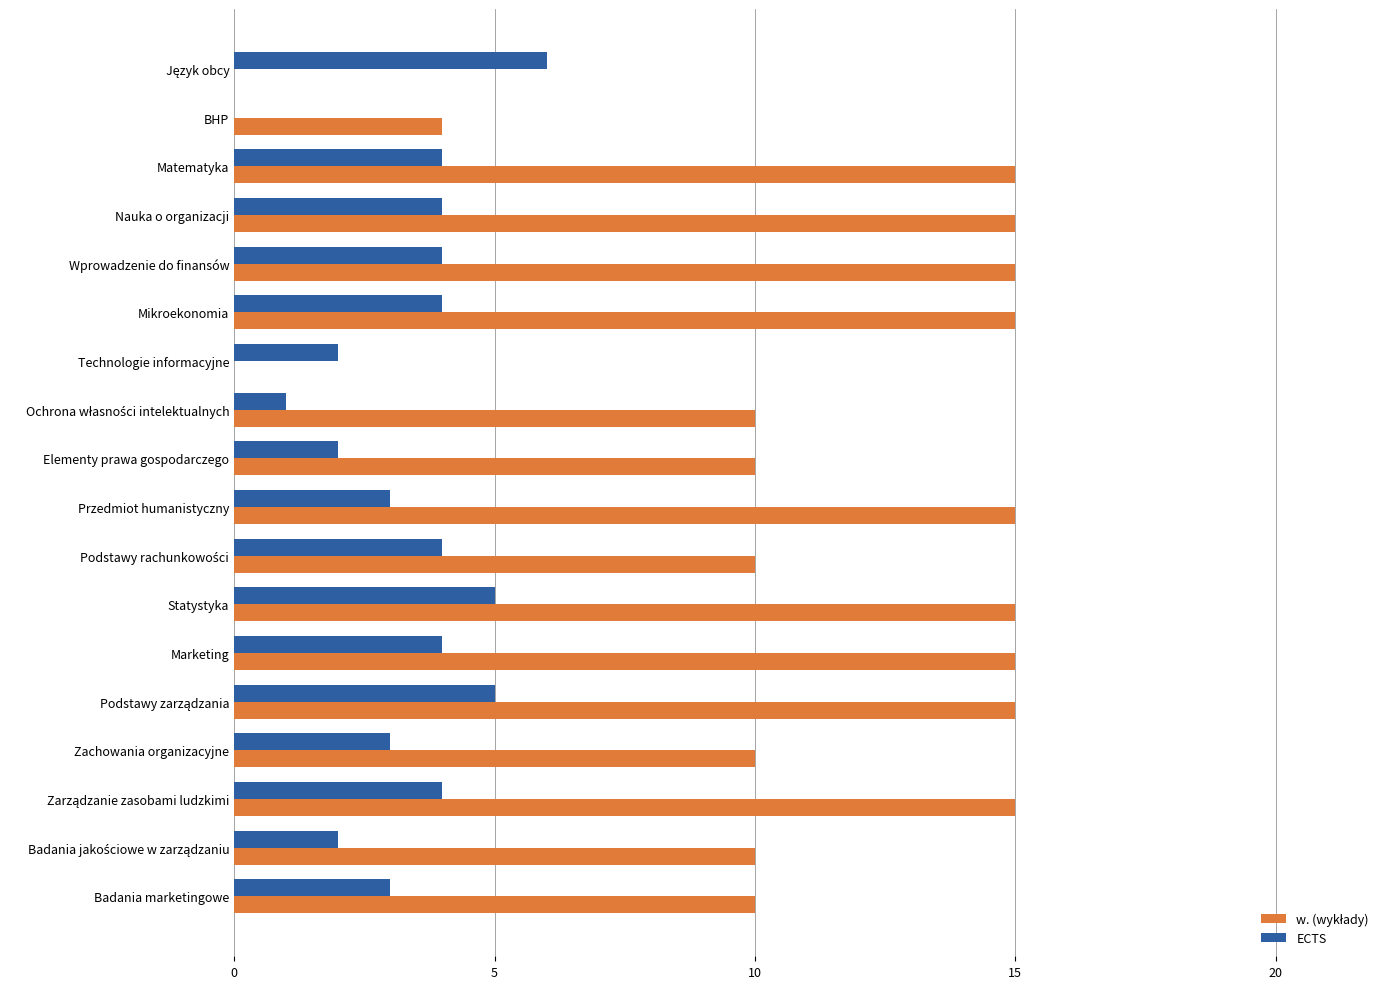

What is the sum of the ECTS values at Nauka o organizacji and Przedmiot humanistyczny?

7